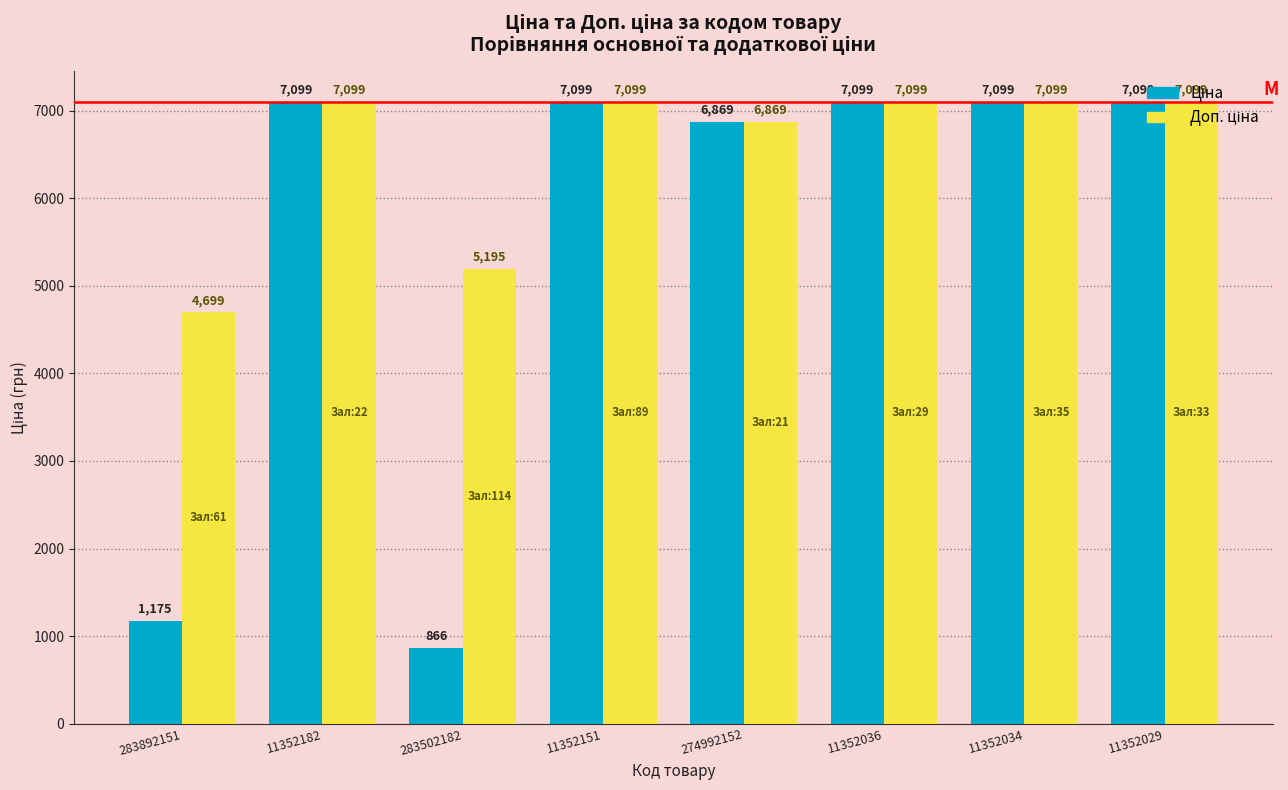

What is the smallest value displayed?

865.9